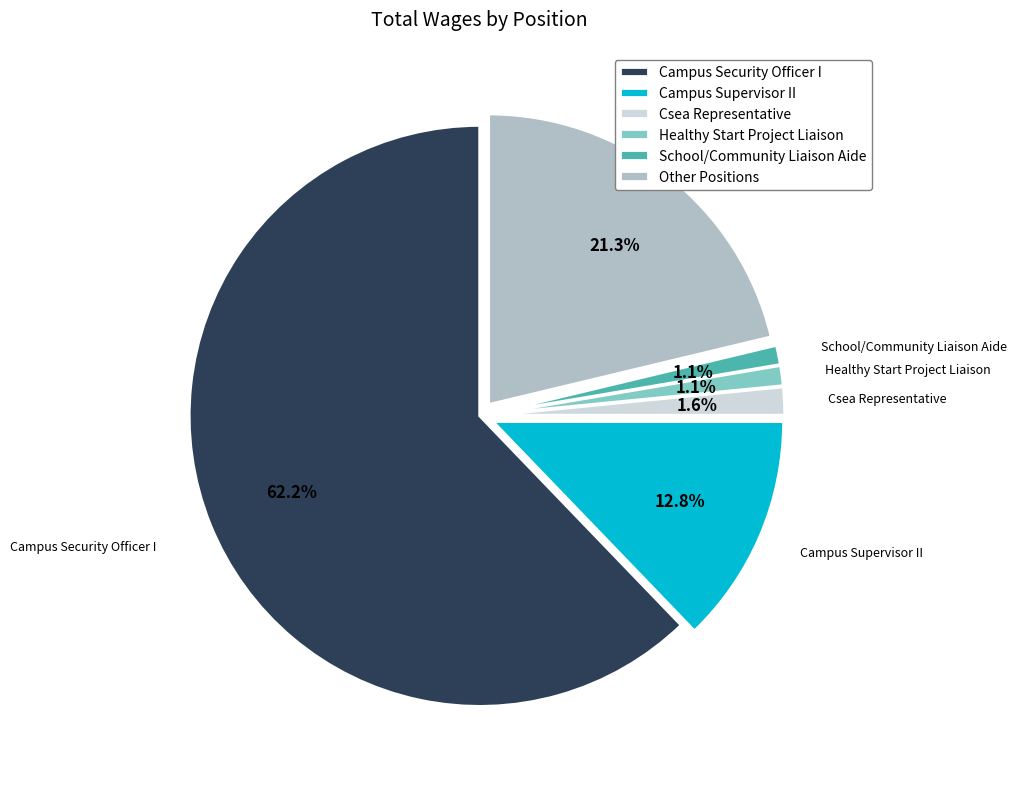

To the nearest percent, what is the combined percentage of Other Positions and Healthy Start Project Liaison?

22%